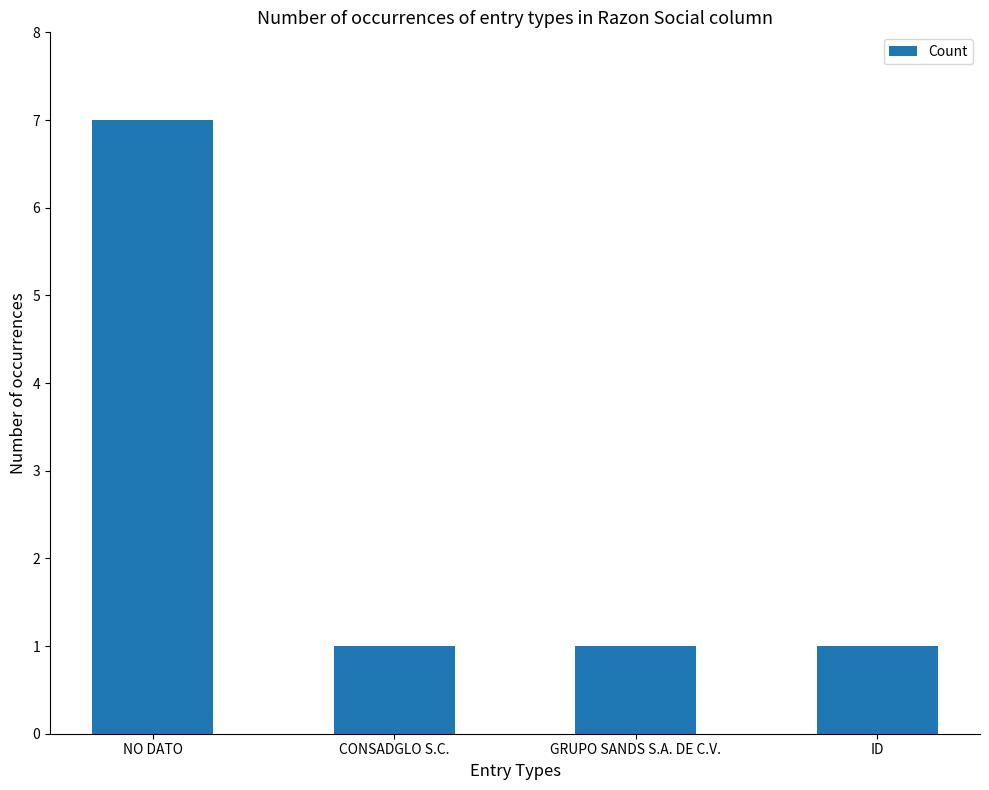

The chart shows a value of 7 at NO DATO. True or false?

True